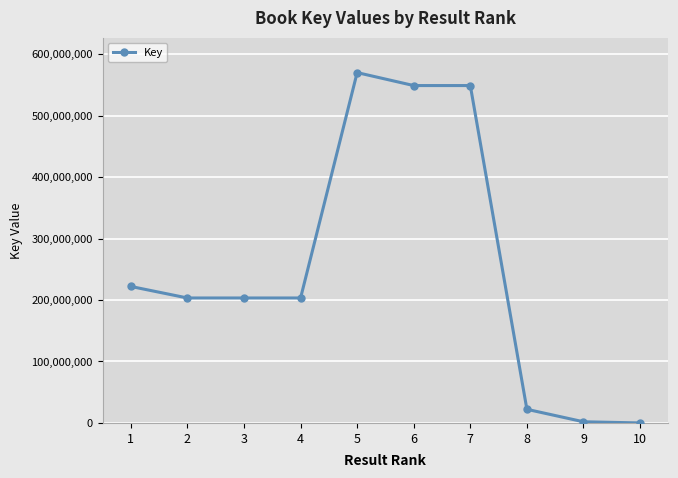

The chart shows a value of 106099901 at 4. True or false?

False